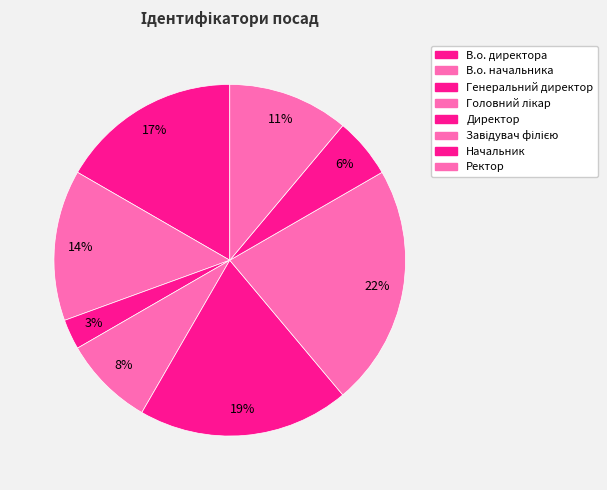

To the nearest percent, what is the average slice percentage?

12%